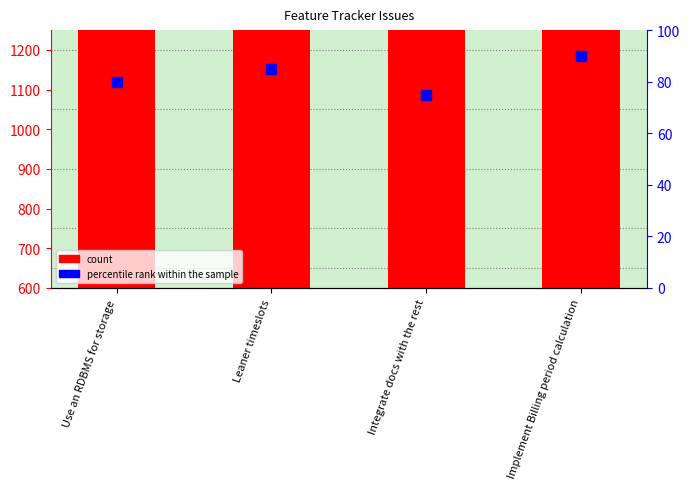

Count the values in the range 1922 to 2423.

3